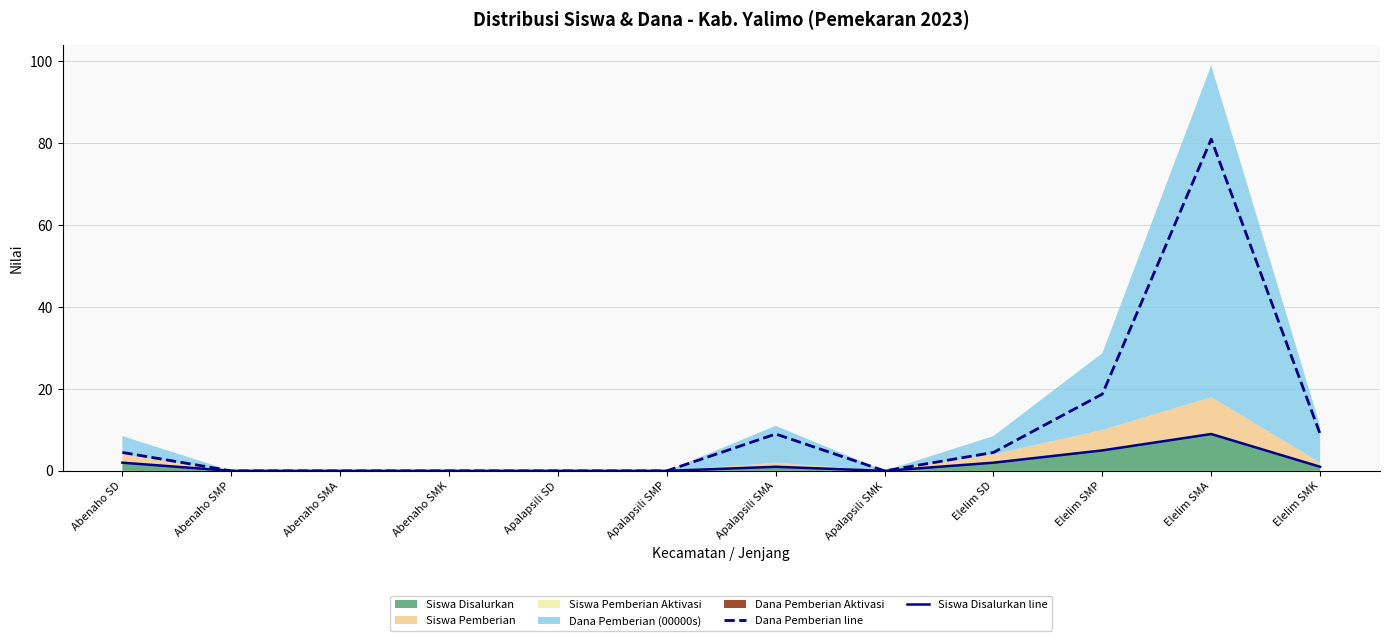

What is the value of the Siswa Disalurkan line point at the 7th from the left?

1.0